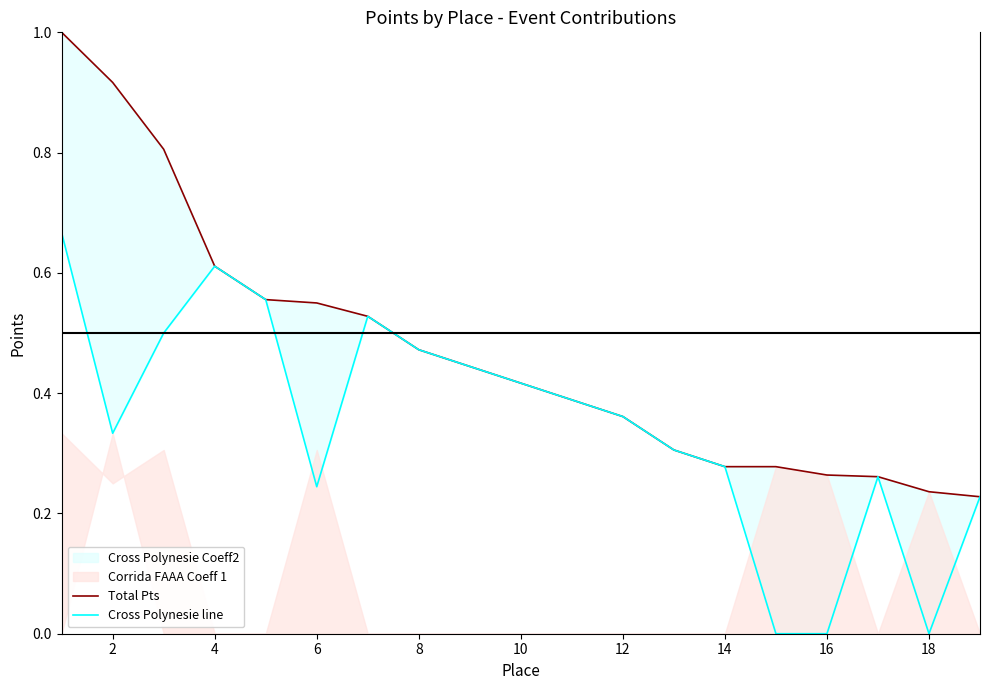

What is the difference between the second highest and minimum values in the Total Pts series?

0.7